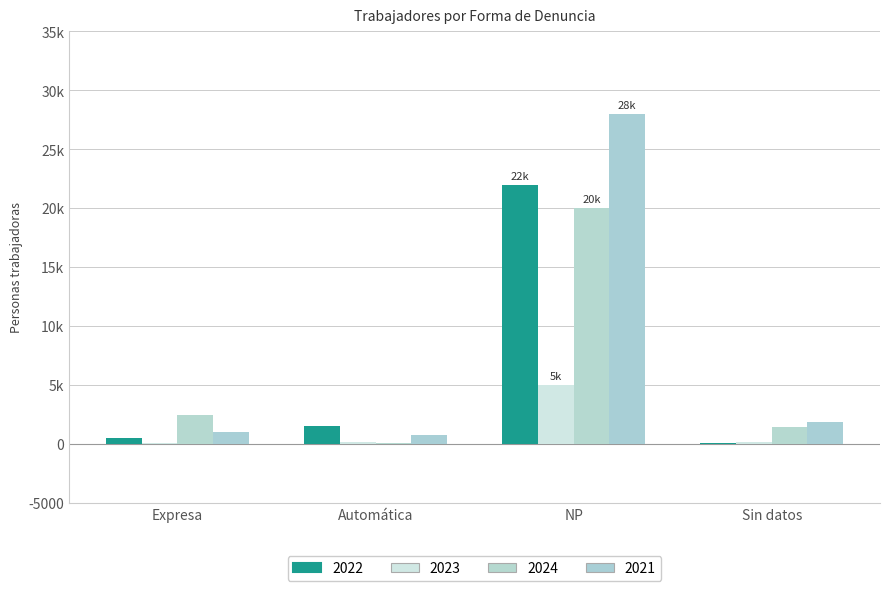

Rank the series by their maximum value, from highest to lowest.

2021, 2022, 2024, 2023